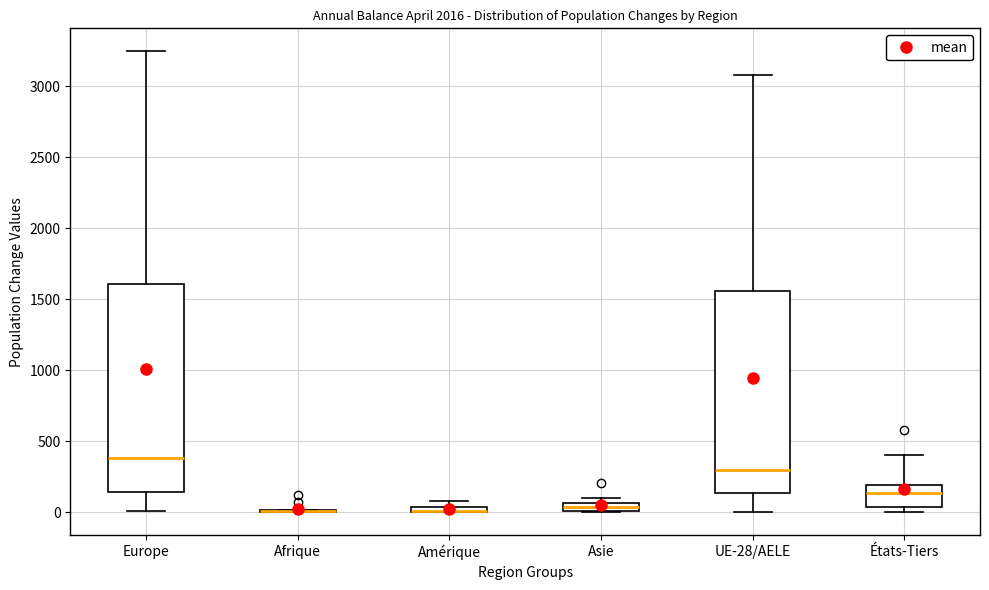

Where is the upper edge of the box for Asie on the y-axis? The values are not printed on the chart, so give them approximately, as read against the axis.

50